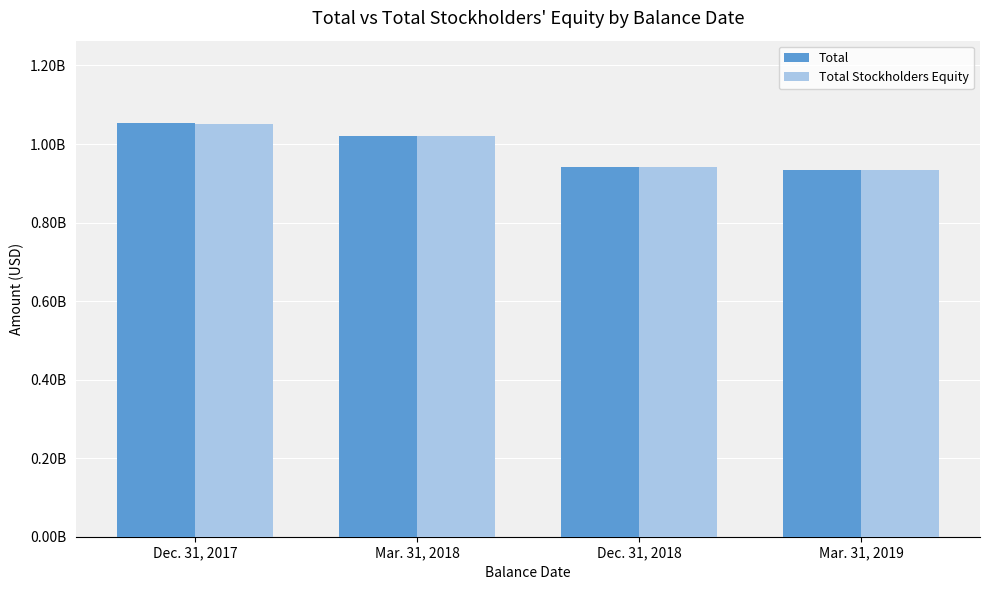

Where does the Total series first go above 1021288000?

Dec. 31, 2017